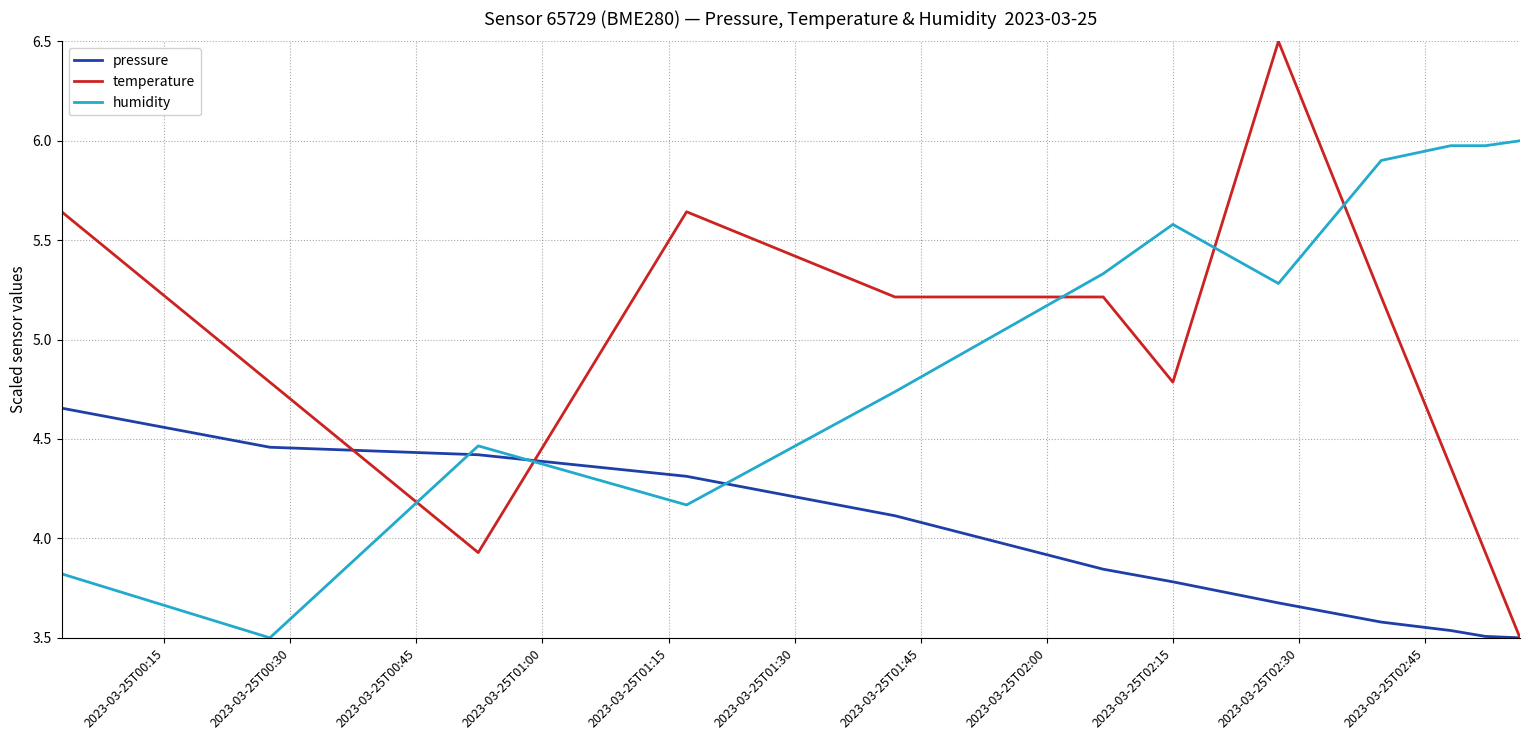

Count the number of categories in the chart.

12